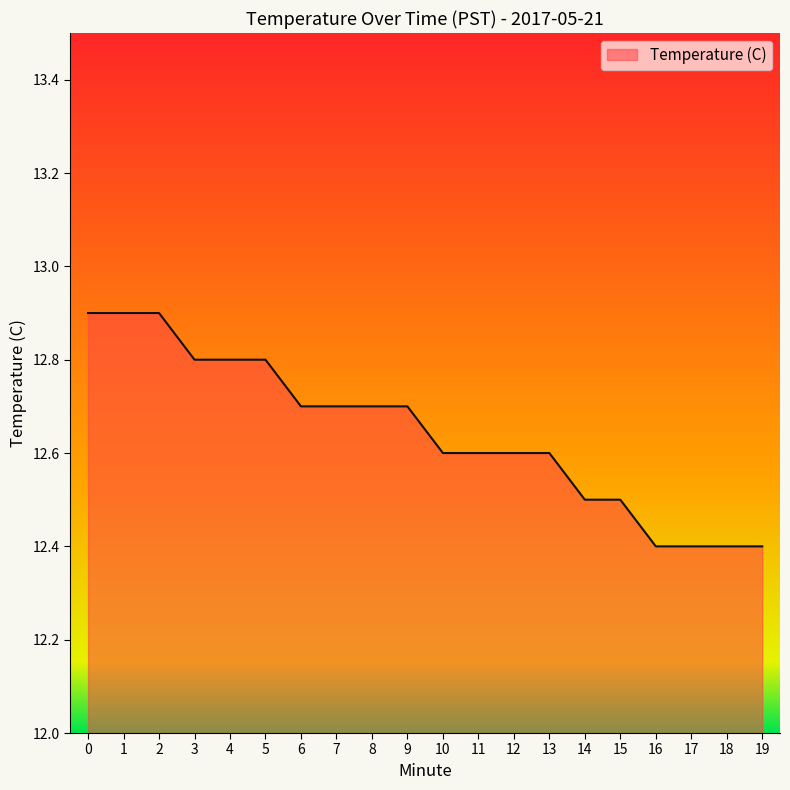

What is the sum of the values at 19 and 5?

25.2